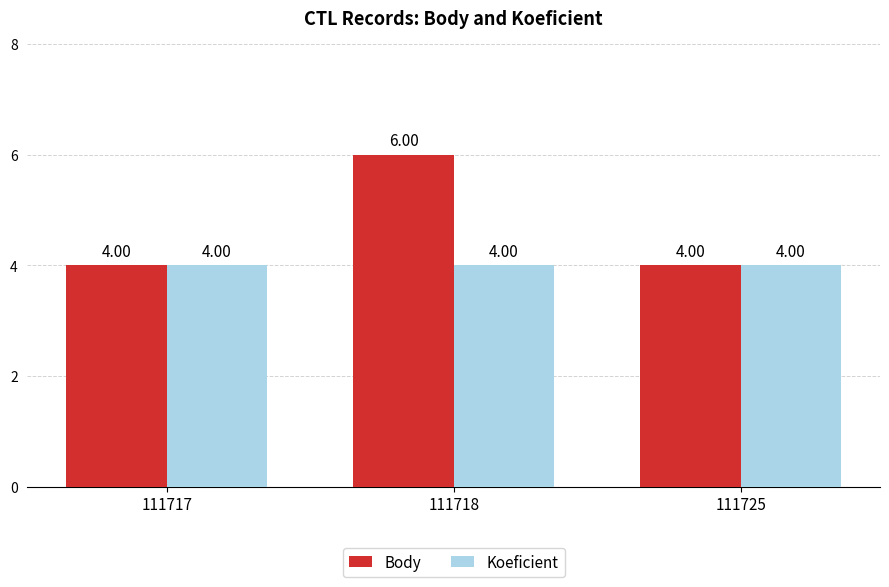

Between 111717 and 111718, which series saw the biggest shift?

Body